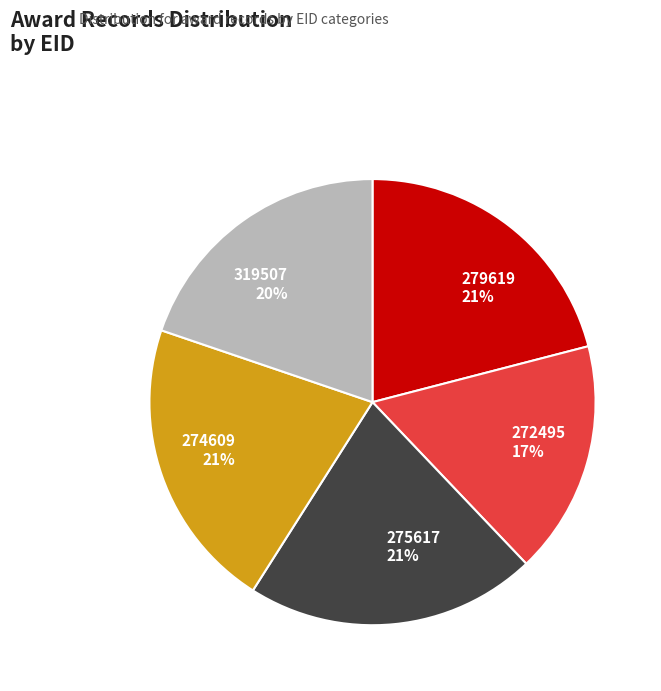

Combined, do 275617 and 272495 account for over 50%?

No